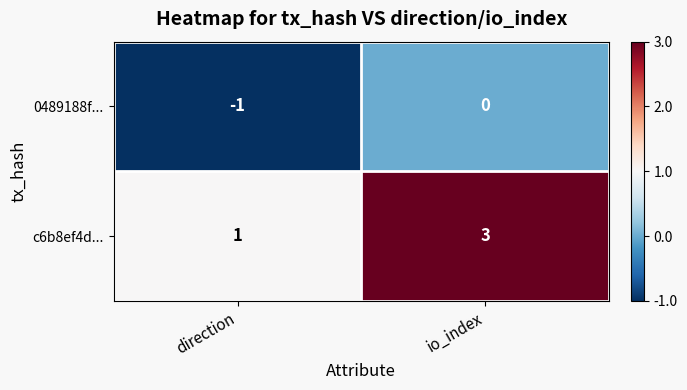

At which category does the chart reach its peak across all series?

io_index